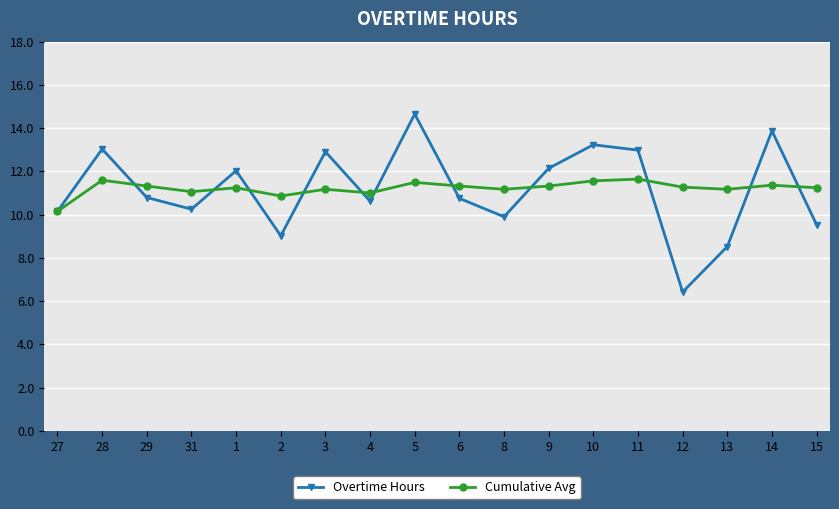

The value of Overtime Hours at 27 is 13.9. True or false?

False